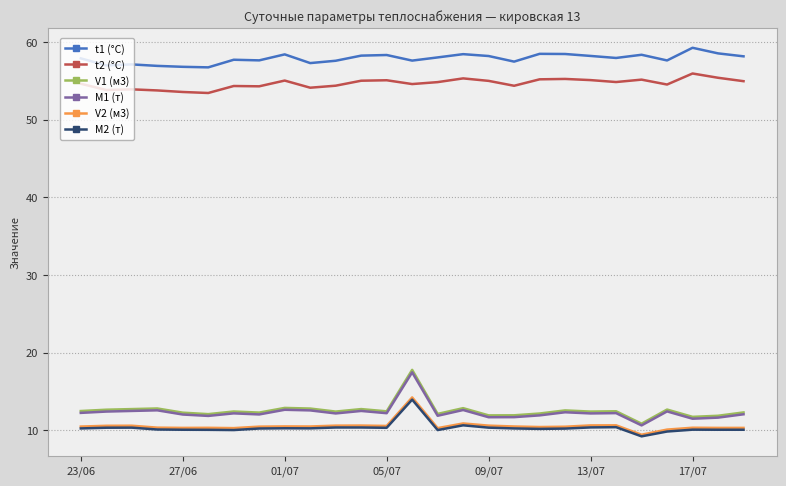

Which series has the widest spread of values?

V1 (м3)